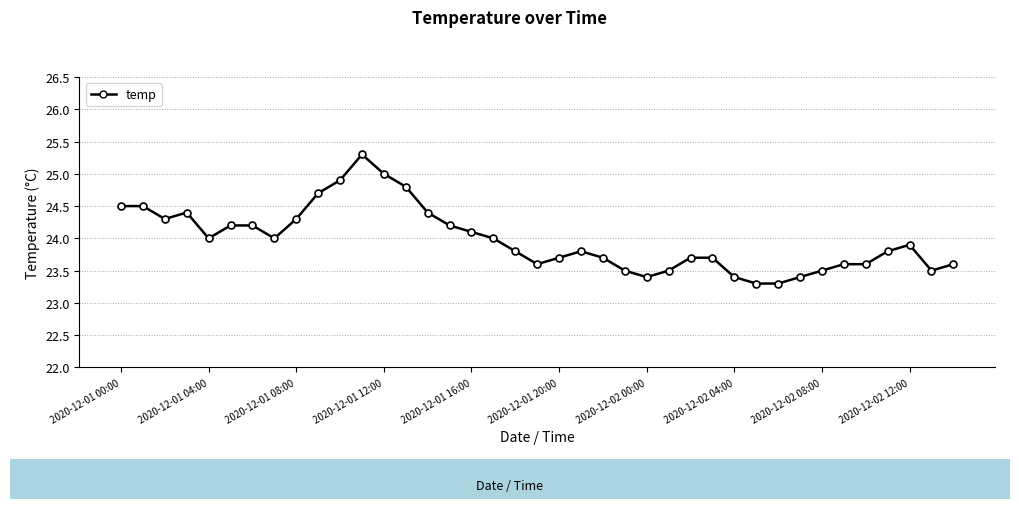

What is the minimum value shown in the chart?

23.3